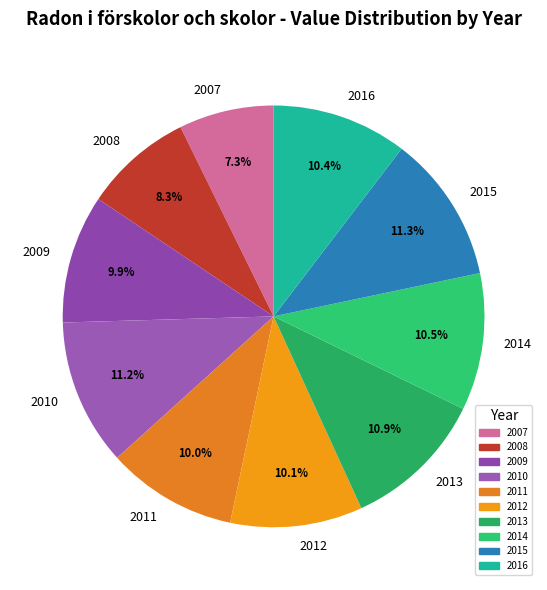

To the nearest percent, what is the combined percentage of 2008 and 2007?

16%